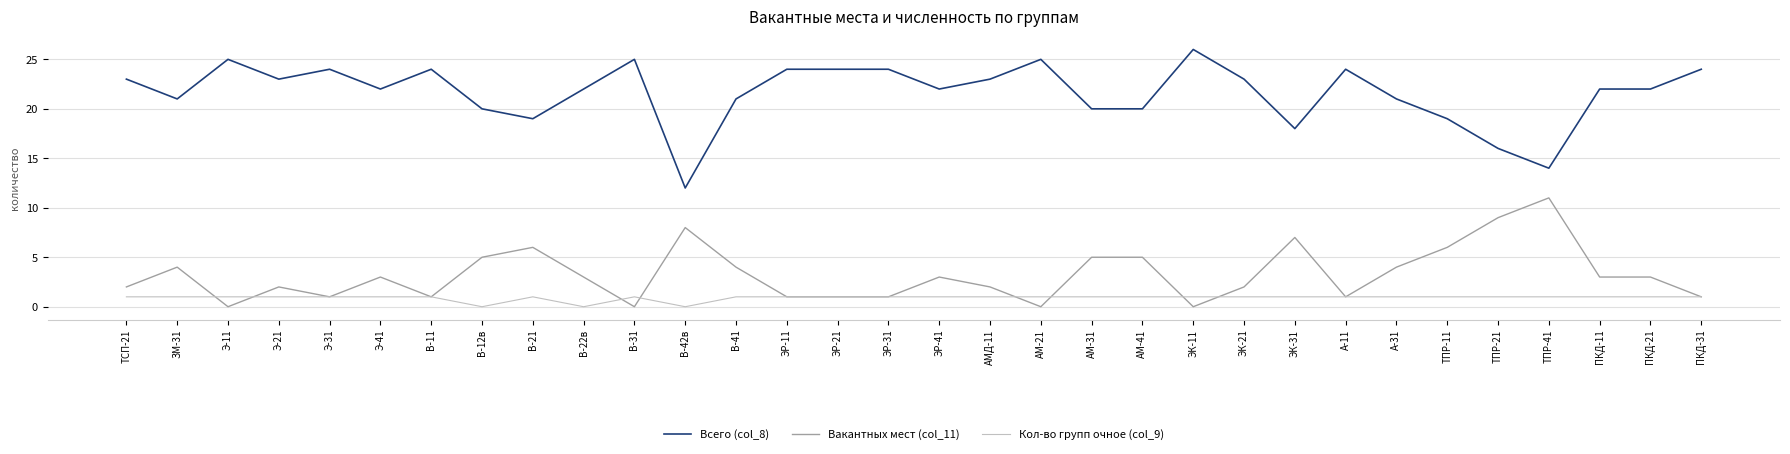

What is the difference between the second highest and minimum values in the Всего (col_8) series?

13